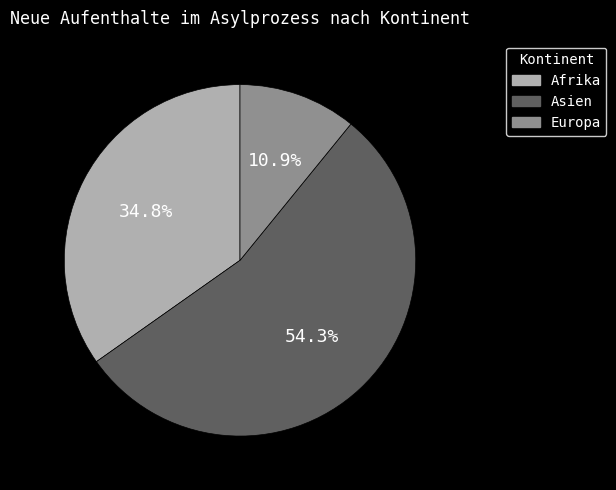

Is there any slice that represents more than half of the pie?

Yes